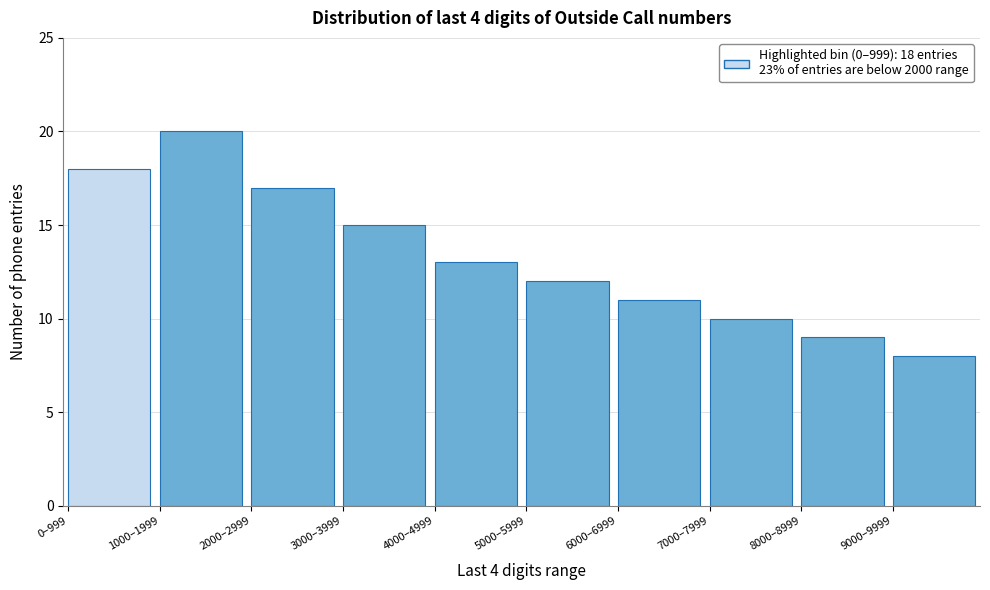

Reading right to left, extract all data points from this chart.

8	9	10	11	12	13	15	17	20	18